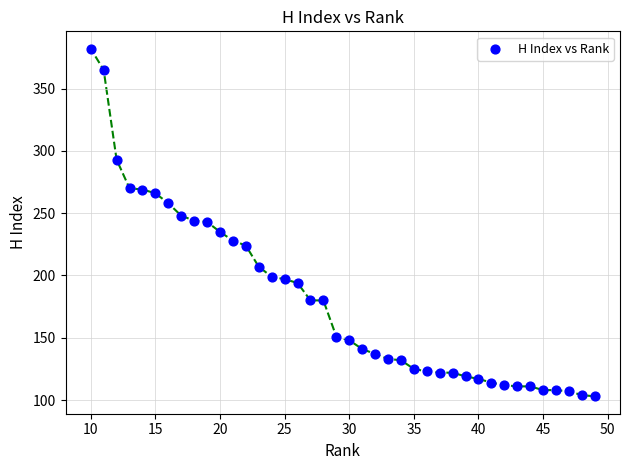

What is the range of X values (max minus min)?

39